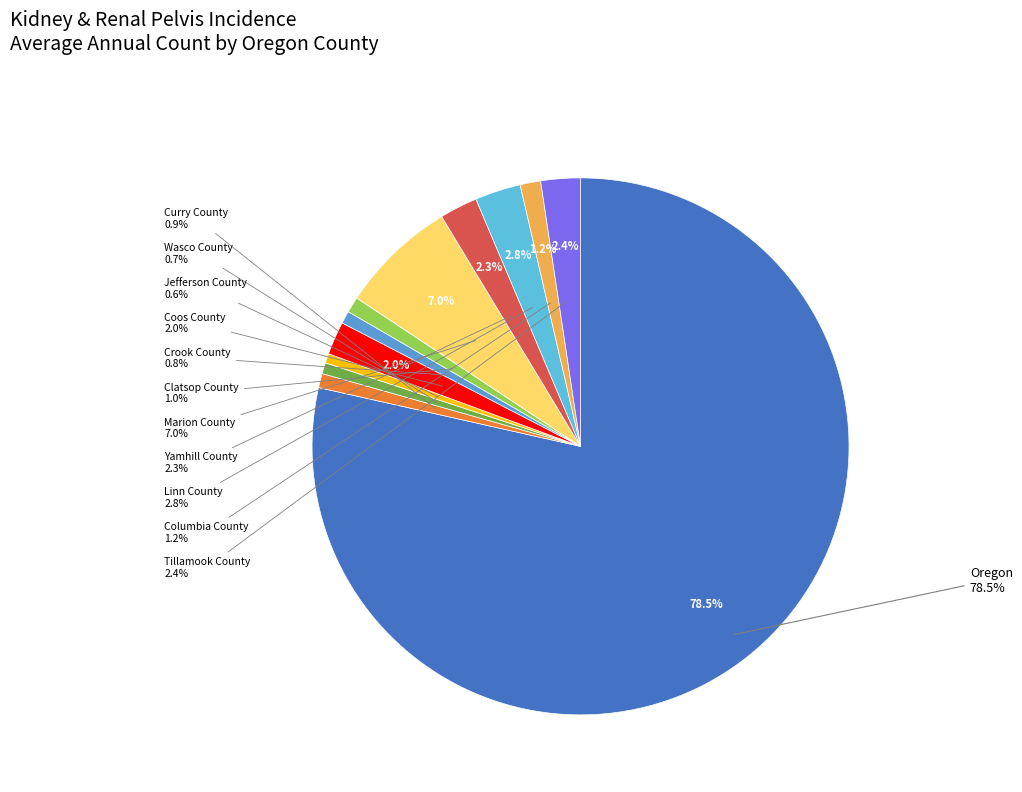

What is the largest slice in the pie chart?

Oregon